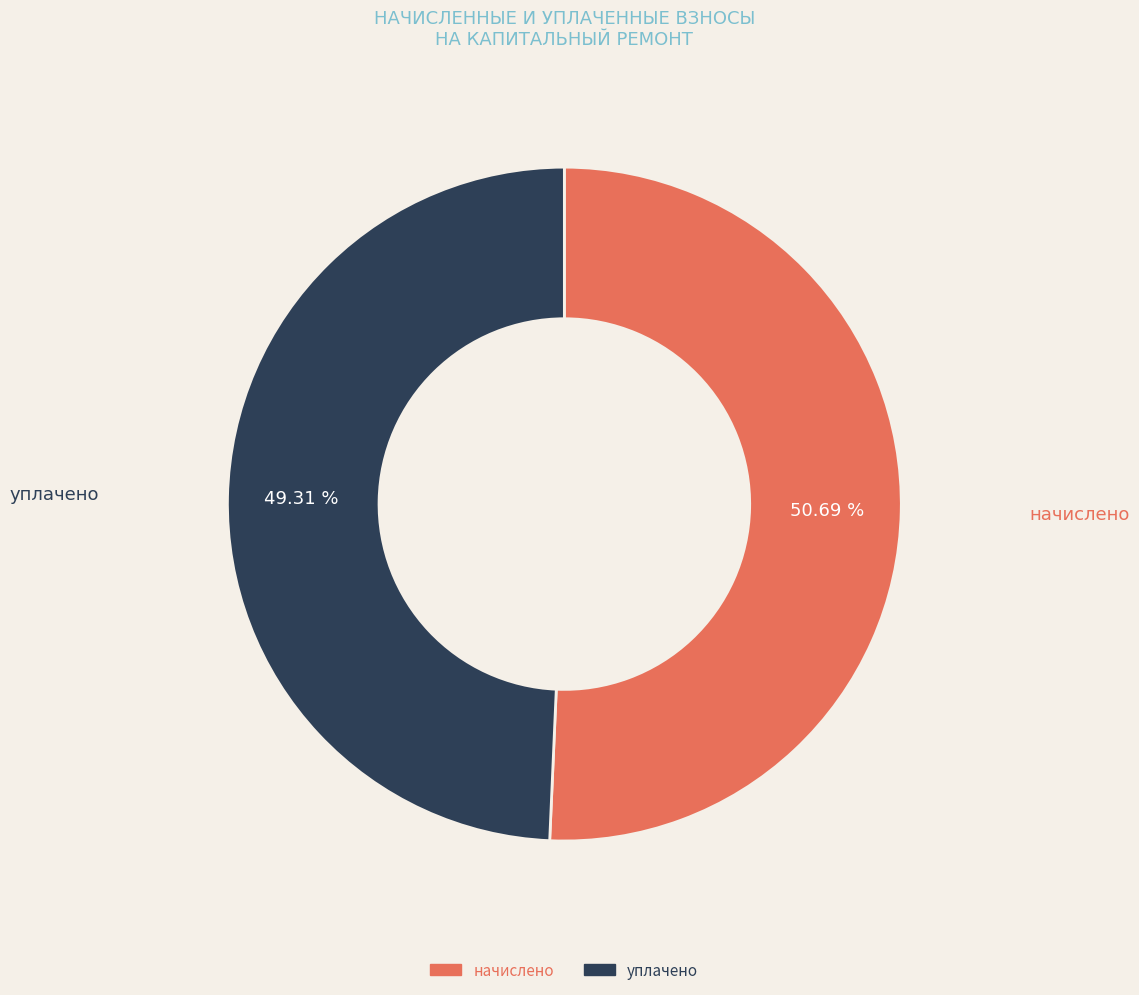

Does any single category account for the majority?

Yes